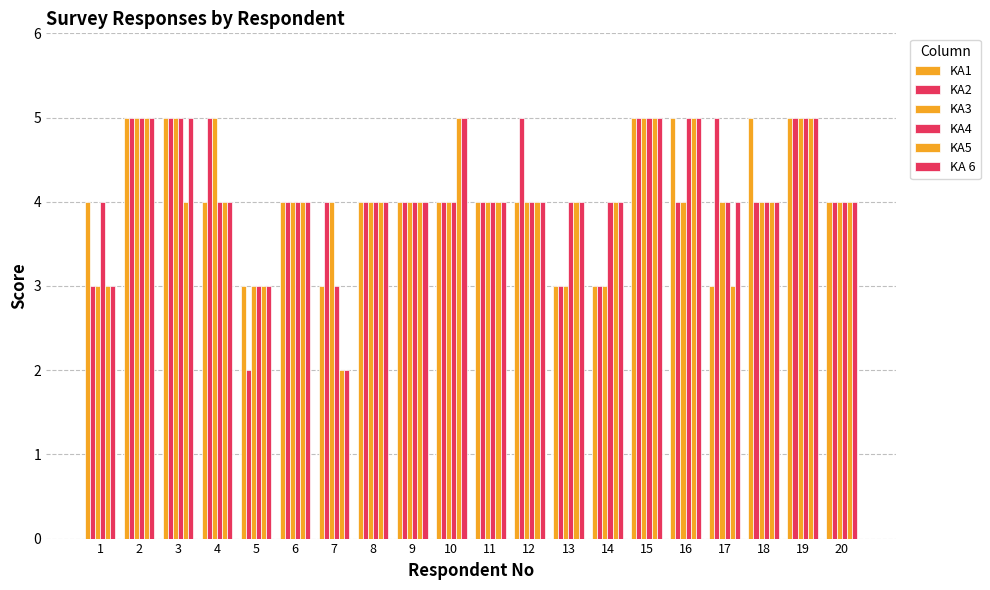

The value of KA5 at 20 is 2. True or false?

False